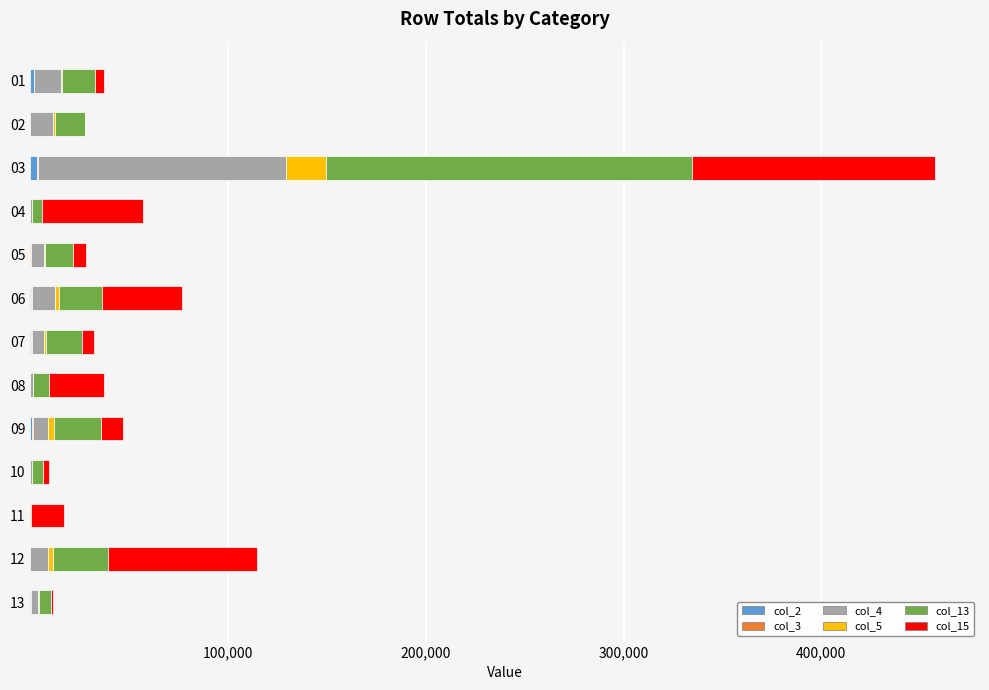

At which category is the sum across all series the highest?

03